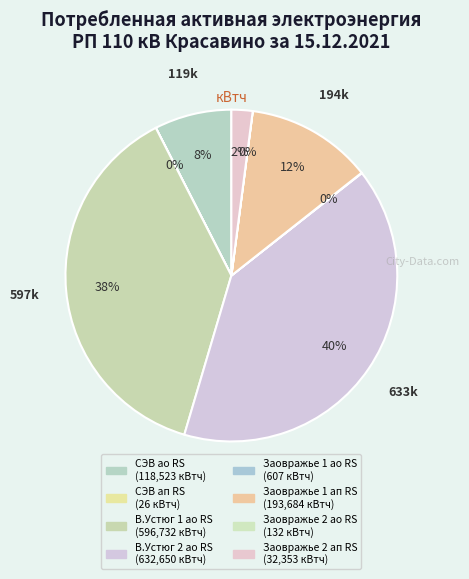

Which category has the smallest portion of the pie?

СЭВ ап RS